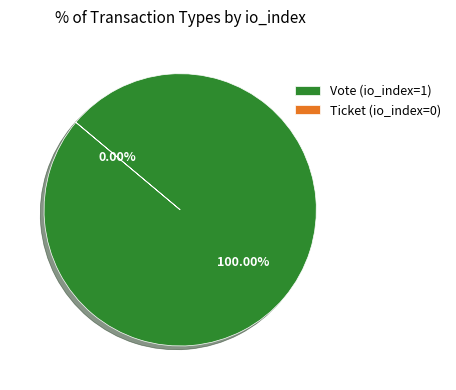

Which category accounts for the majority?

Vote (io_index=1)